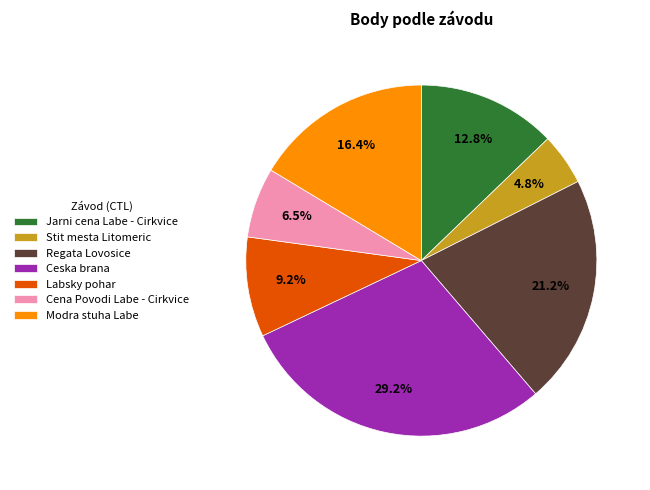

Is Cena Povodi Labe - Cirkvice the majority of the pie?

No